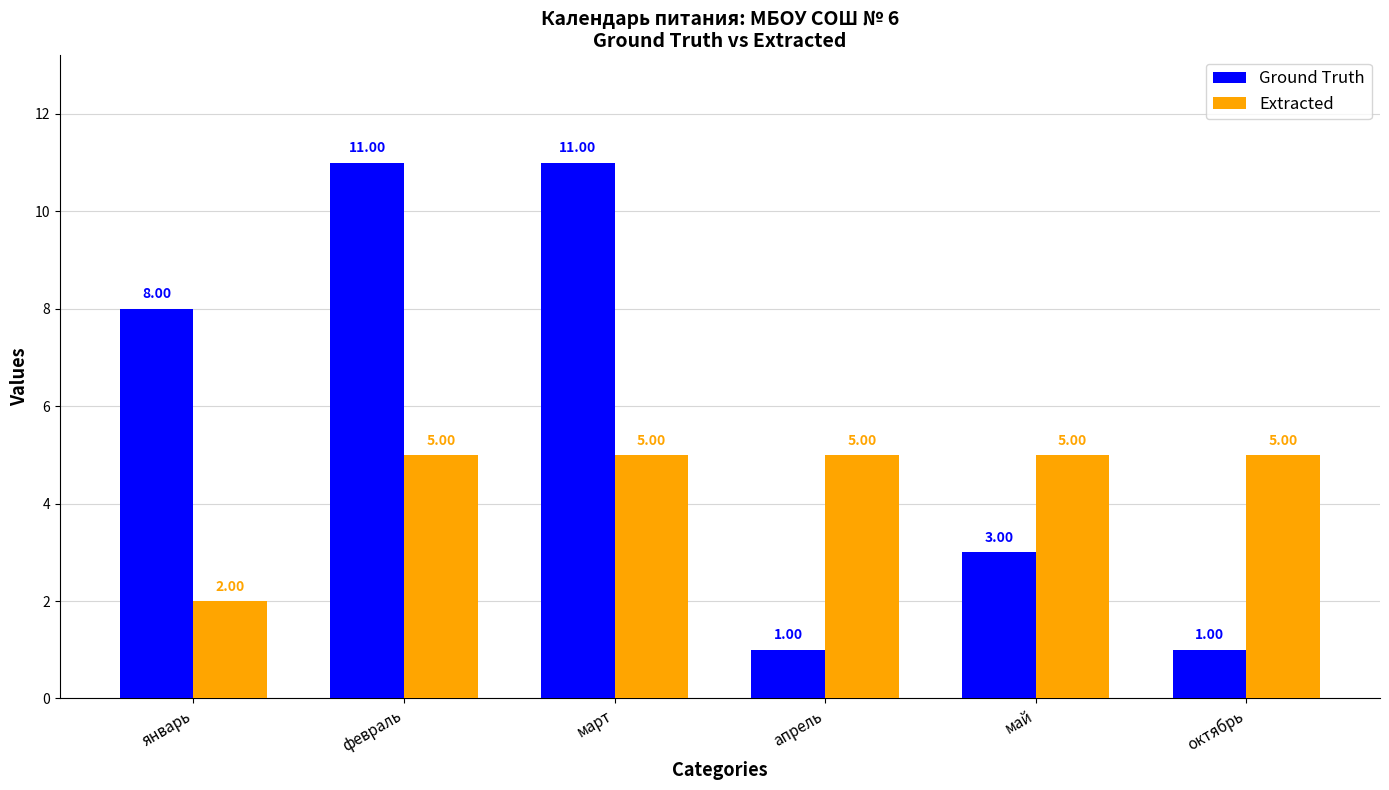

Are the bars horizontal?

No